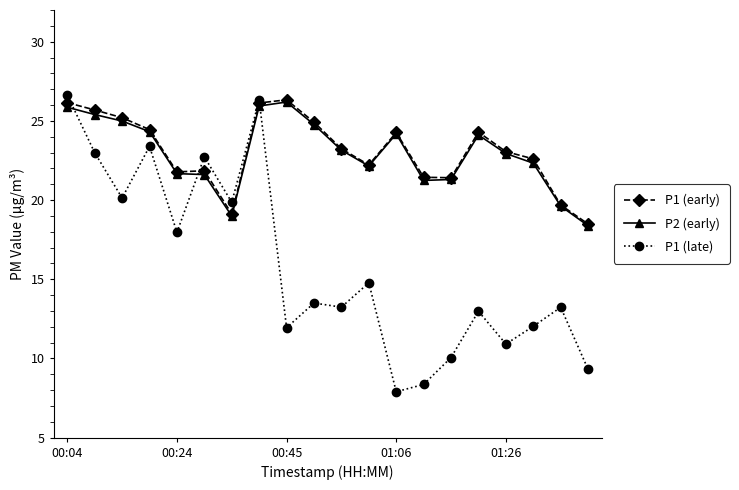

True or false: P1 (early) has more than 2 interior local peaks.

True